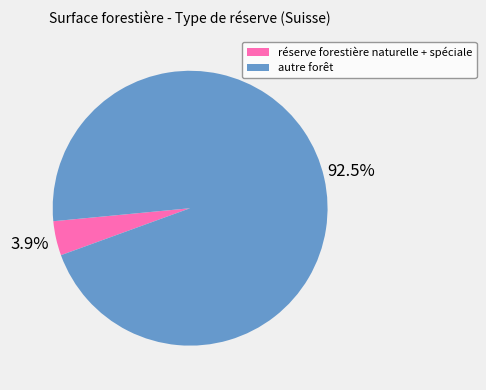

What percentage is the autre forêt slice, to the nearest percent?

96%